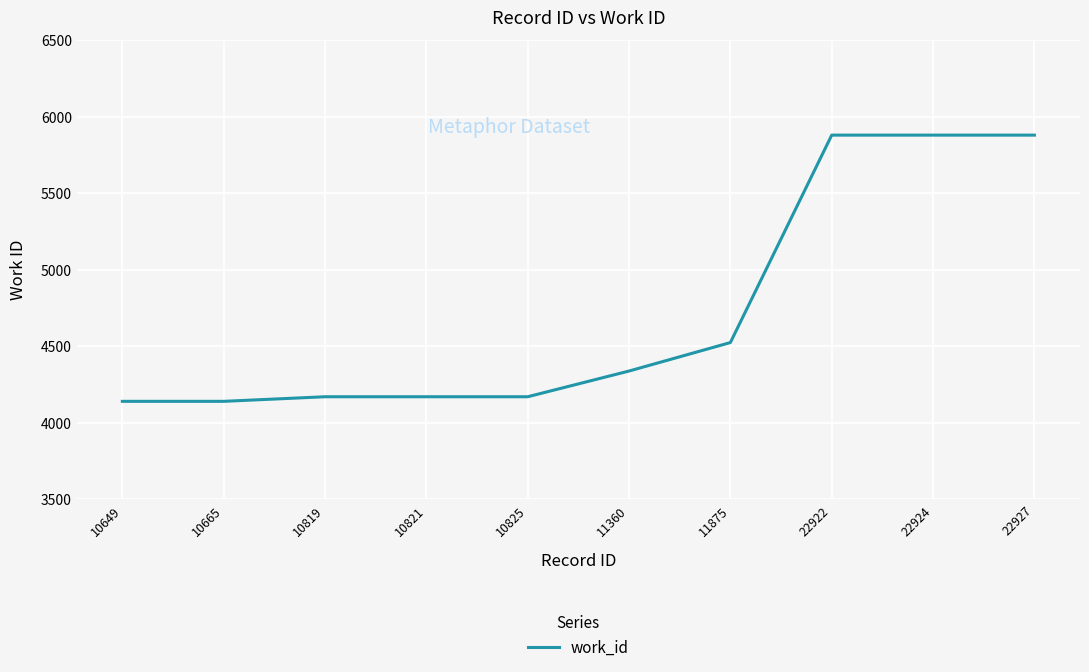

What is the greatest value displayed?

5880